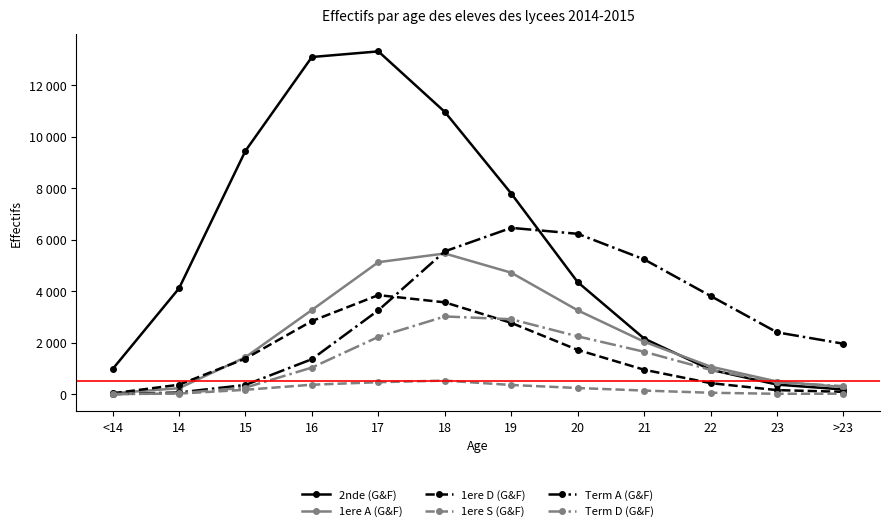

Which series has the largest total across all categories?

2nde (G&F)